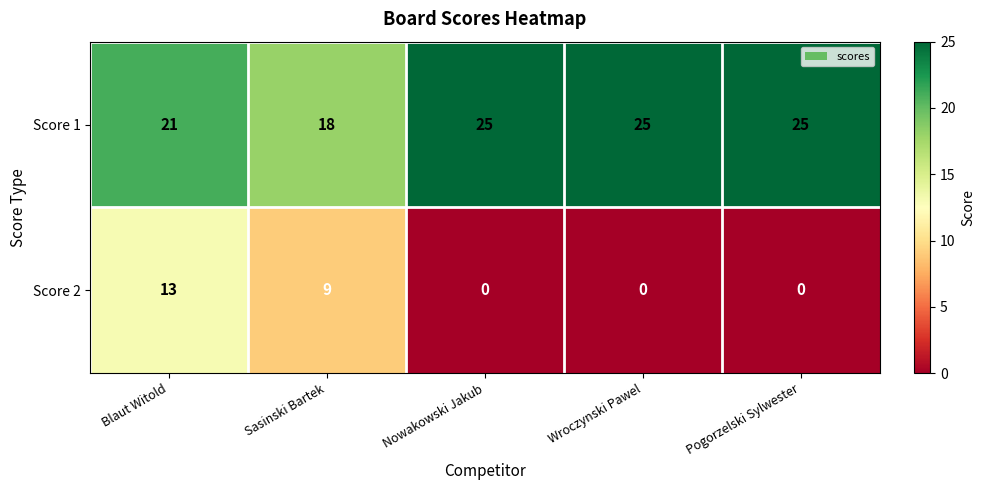

The Score 2 series shows 13 at Blaut Witold. True or false?

True